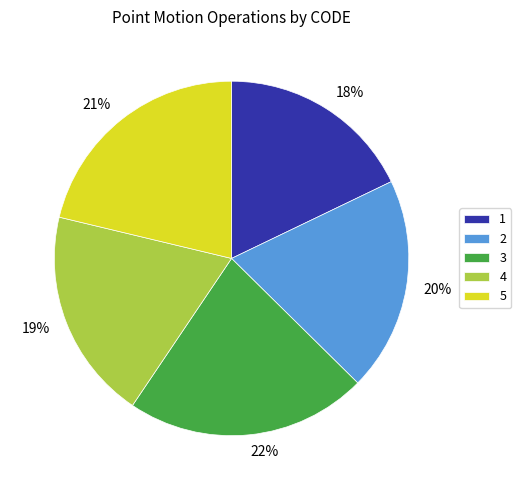

Which has a higher value, 3 or 2?

3